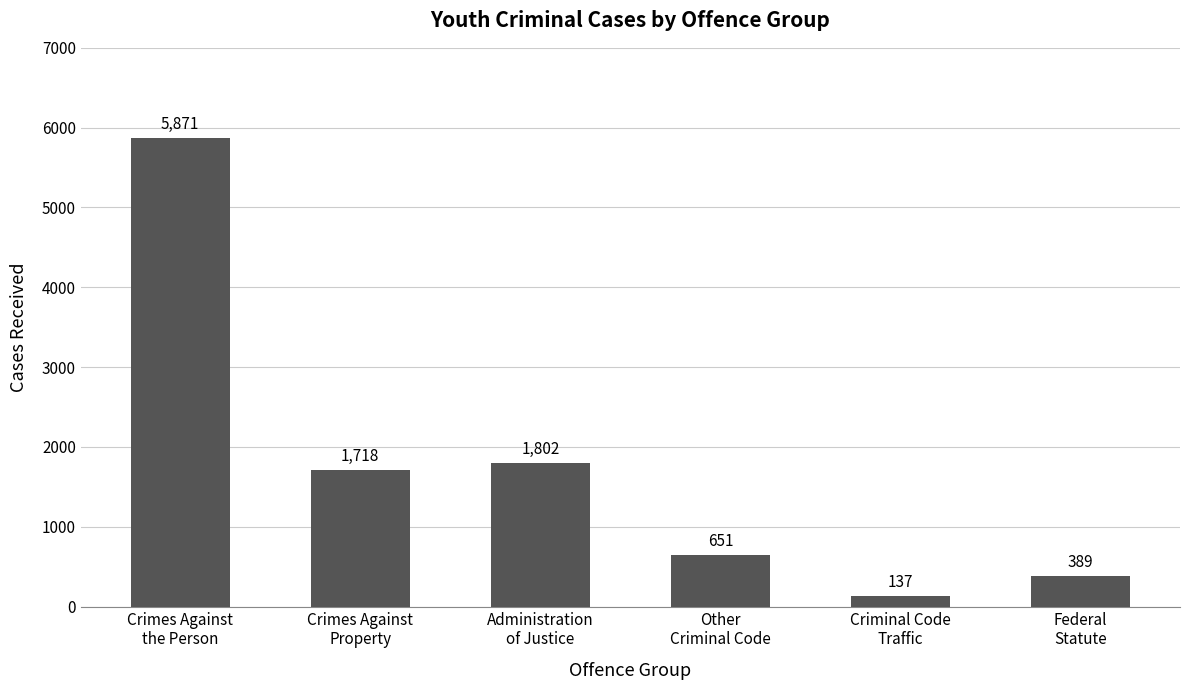

True or false: the data shows 1802 at Administration
of Justice.

True